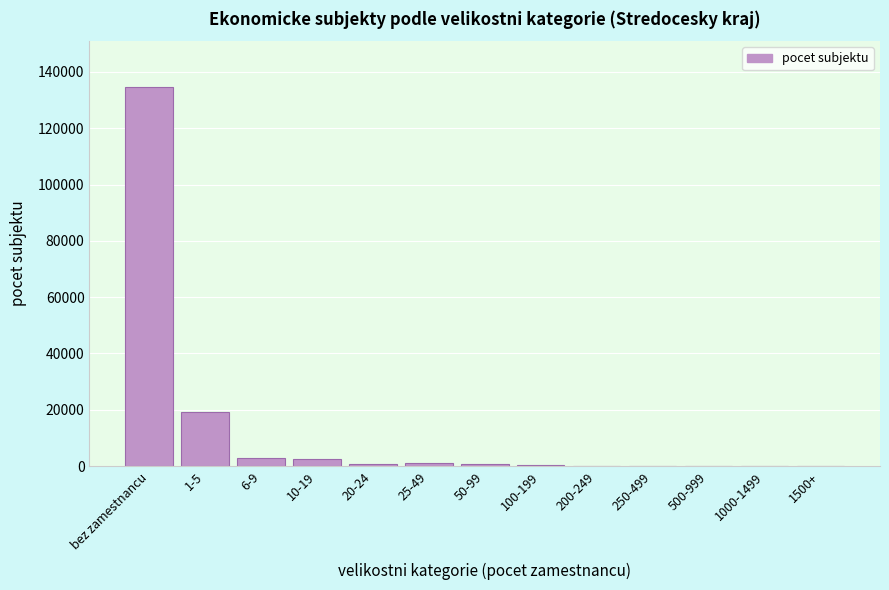

Where is the data nearest to the value 67383?

1-5